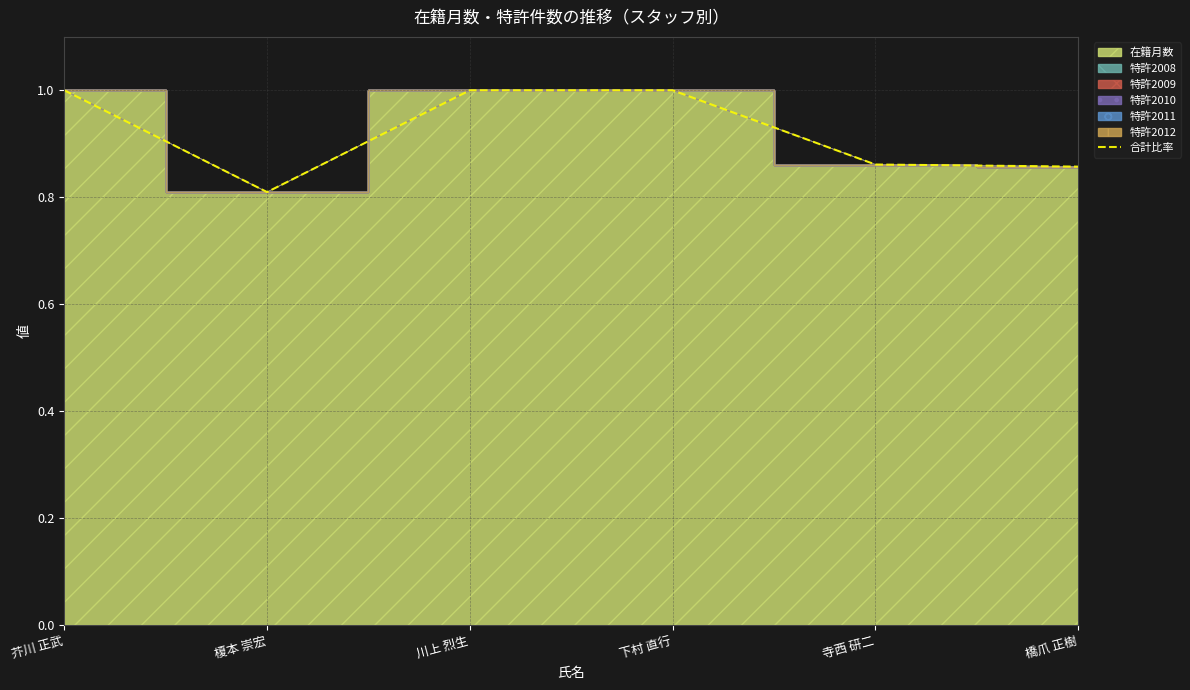

What is the difference between the maximum and minimum values?

0.2